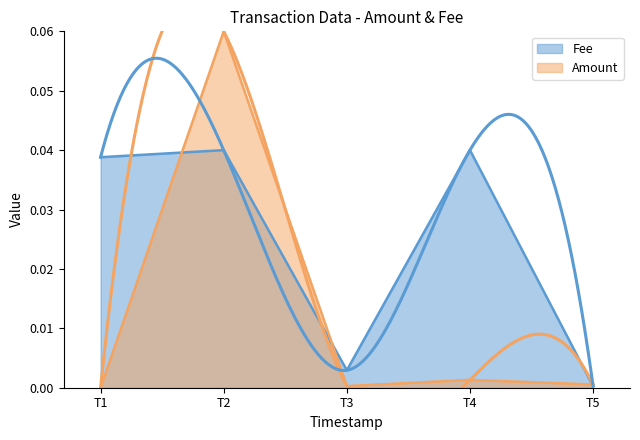

True or false: Fee has a value of 0.1 at T2.

False